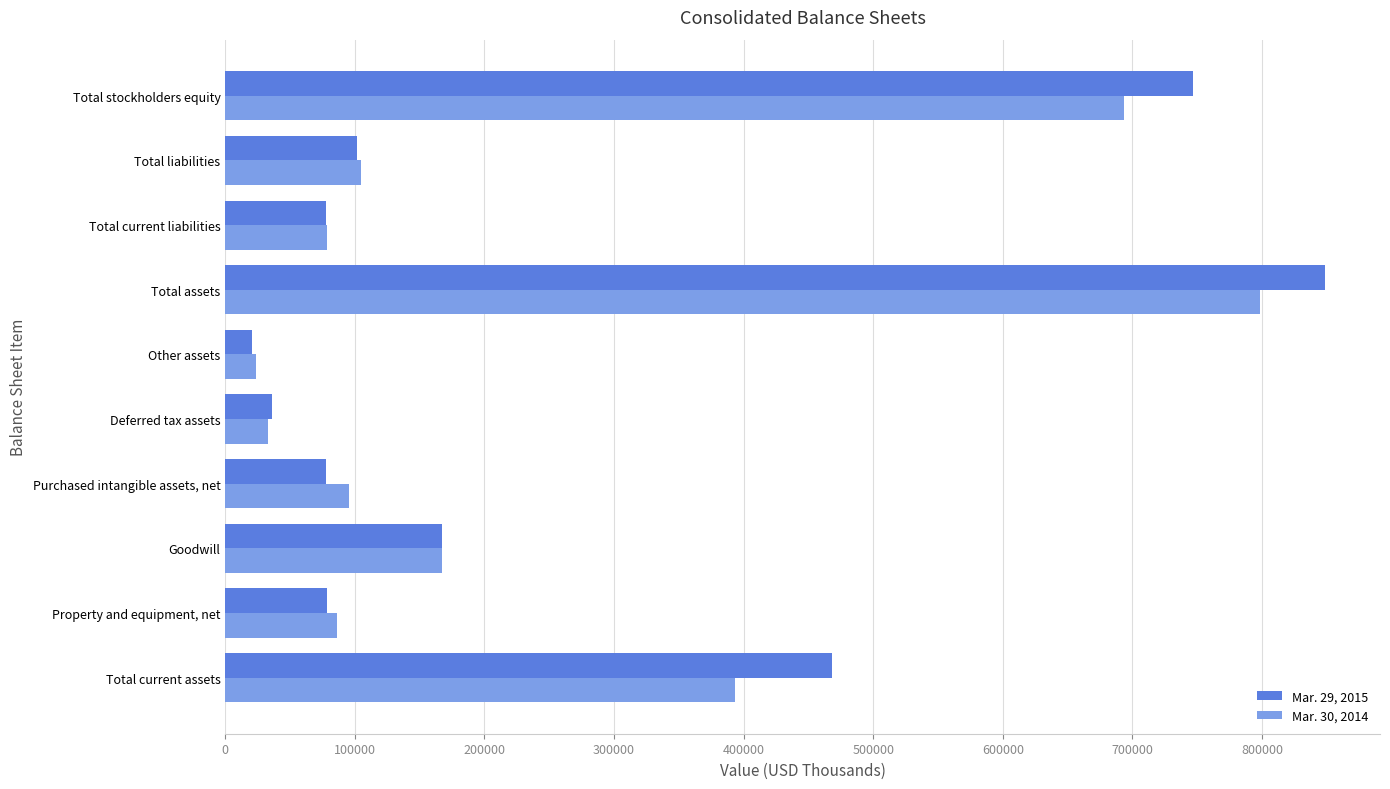

At which label is Mar. 30, 2014 closest to 410908?

Total current assets